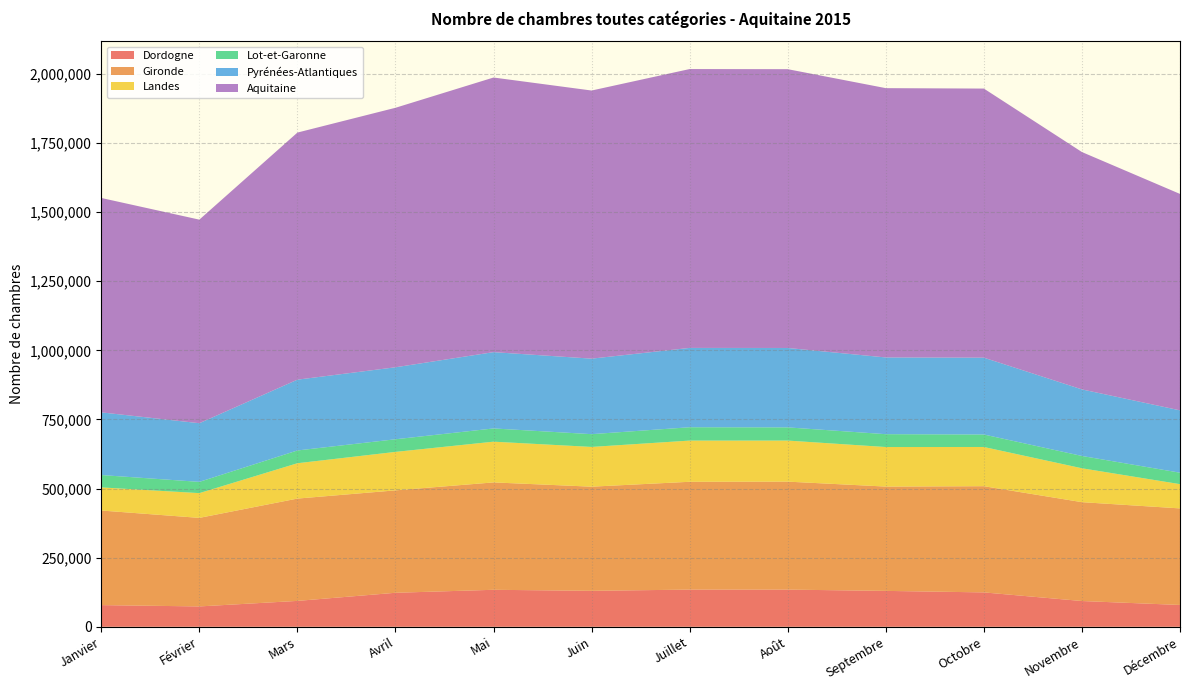

Reading right to left, extract all data points from this chart.

Dordogne: Décembre=78902	Novembre=93169	Octobre=124360	Septembre=129820	Août=134448	Juillet=134475	Juin=130060	Mai=133777	Avril=122980	Mars=93608	Février=73609	Janvier=78366
Gironde: Décembre=349368	Novembre=357663	Octobre=384240	Septembre=377428	Août=390641	Juillet=390089	Juin=376807	Mai=388525	Avril=370560	Mars=370185	Février=320352	Janvier=342257
Landes: Décembre=87721	Novembre=122619	Octobre=141869	Septembre=143059	Août=148568	Juillet=149075	Juin=143799	Mai=147380	Avril=139161	Mars=127883	Février=89564	Janvier=83631
Lot-et-Garonne: Décembre=41462	Novembre=44543	Octobre=45133	Septembre=46507	Août=47738	Juillet=48254	Juin=46212	Mai=47884	Avril=45695	Mars=46204	Février=40738	Janvier=44698
Pyrénées-Atlantiques: Décembre=225561	Novembre=240782	Octobre=278007	Septembre=277572	Août=287302	Juillet=287028	Juin=273196	Mai=276039	Avril=260464	Mars=256132	Février=212238	Janvier=226759
Aquitaine: Décembre=783014	Novembre=858776	Octobre=973609	Septembre=974386	Août=1008697	Juillet=1008921	Juin=970074	Mai=993605	Avril=938860	Mars=894012	Février=736501	Janvier=775711